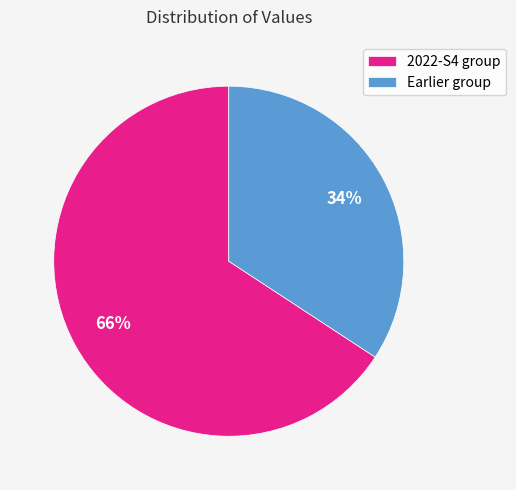

Which category has the biggest portion of the pie?

2022-S4 group